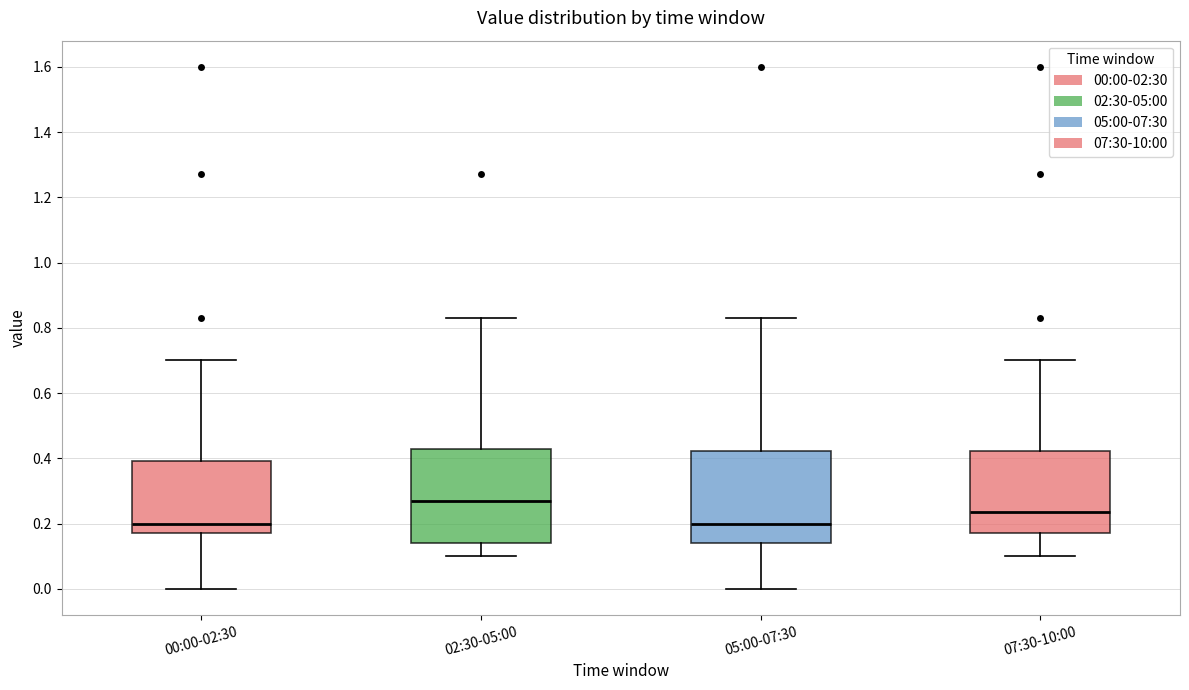

Where is the lower edge of the box for 05:00-07:30 on the y-axis? The values are not printed on the chart, so give them approximately, as read against the axis.

0.14